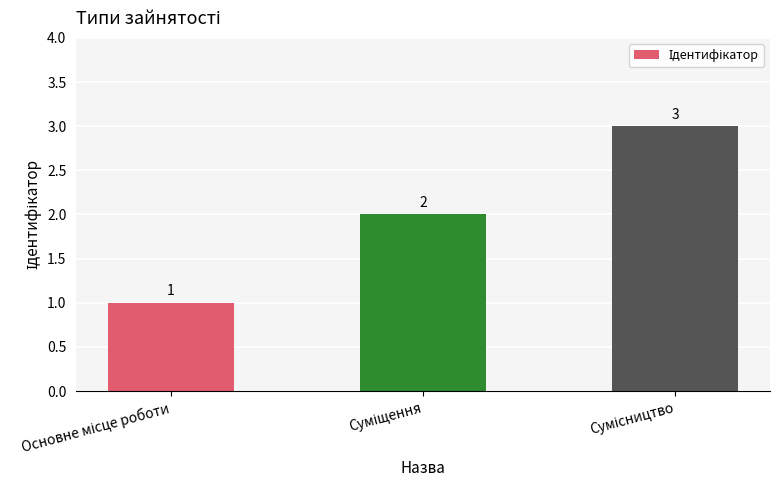

Reading right to left, what are all the values shown in this chart?

3	2	1